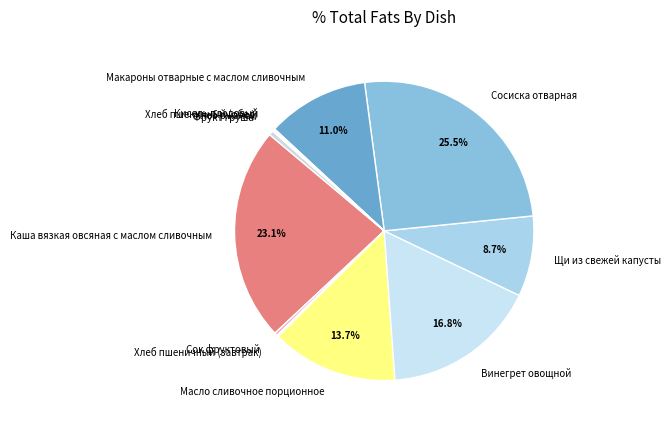

What is the largest slice in the pie chart?

Сосиска отварная